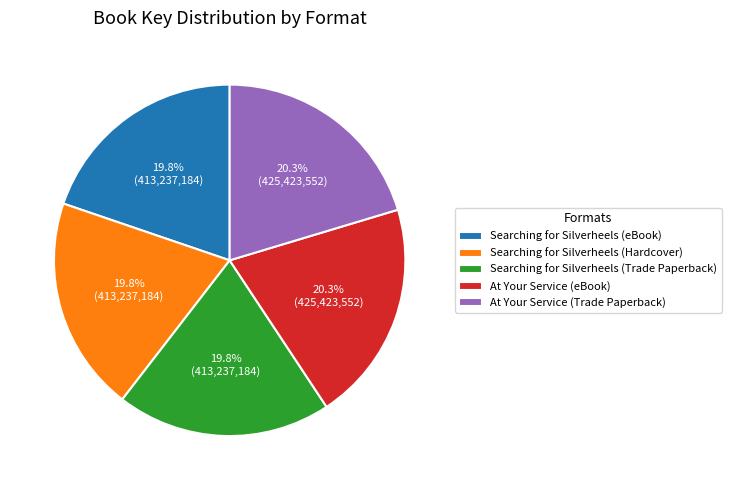

True or false: Searching for Silverheels (Hardcover) accounts for 20% of the total.

True